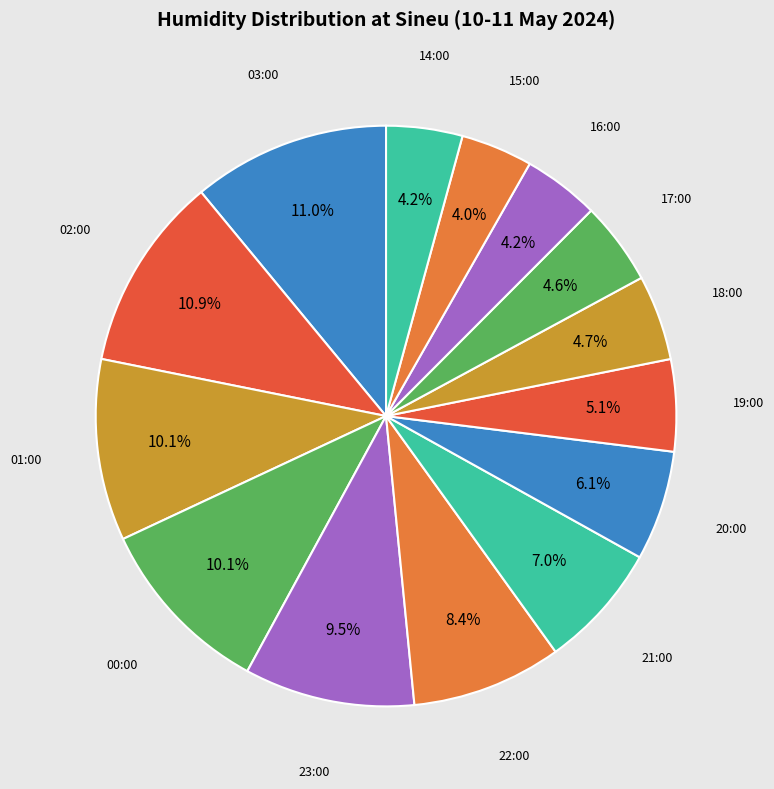

What is the total percentage of 01:00 and 00:00?

20.2%